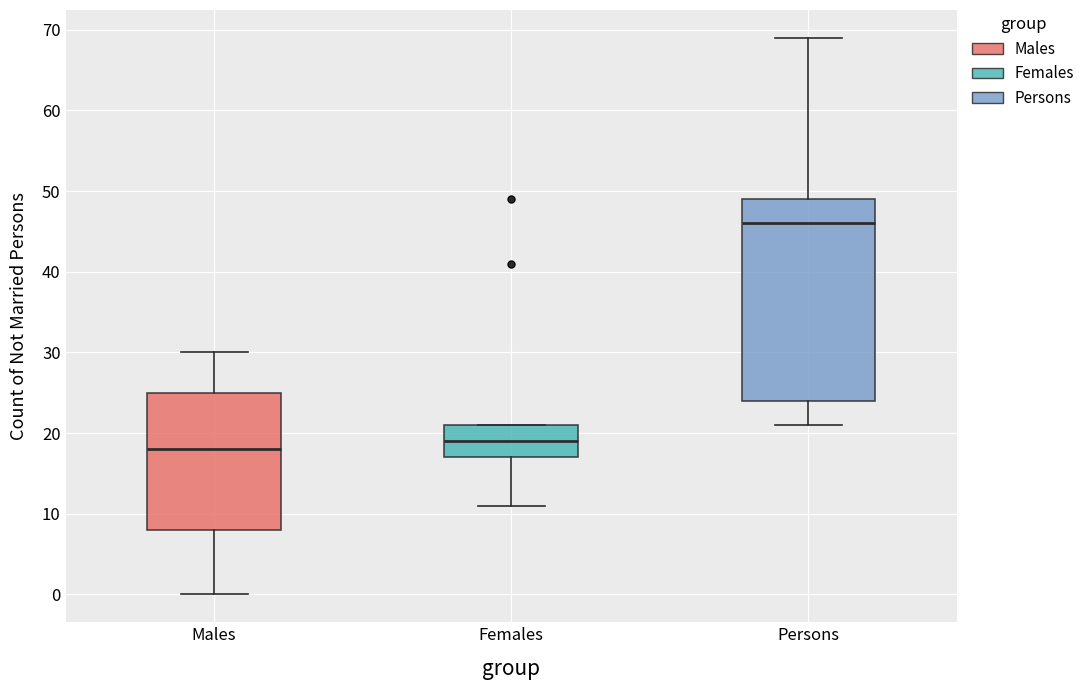

Reading left to right, read every box against the y-axis: the position of its median line, the range the box covers, and the ends of its whiskers. The values are not printed on the chart, so give them approximately, as read against the axis.

Males: median 18, box 8 to 25, whiskers 0 to 30
Females: median 19, box 17 to 21, whiskers 11 to 21
Persons: median 46, box 24 to 49, whiskers 21 to 69